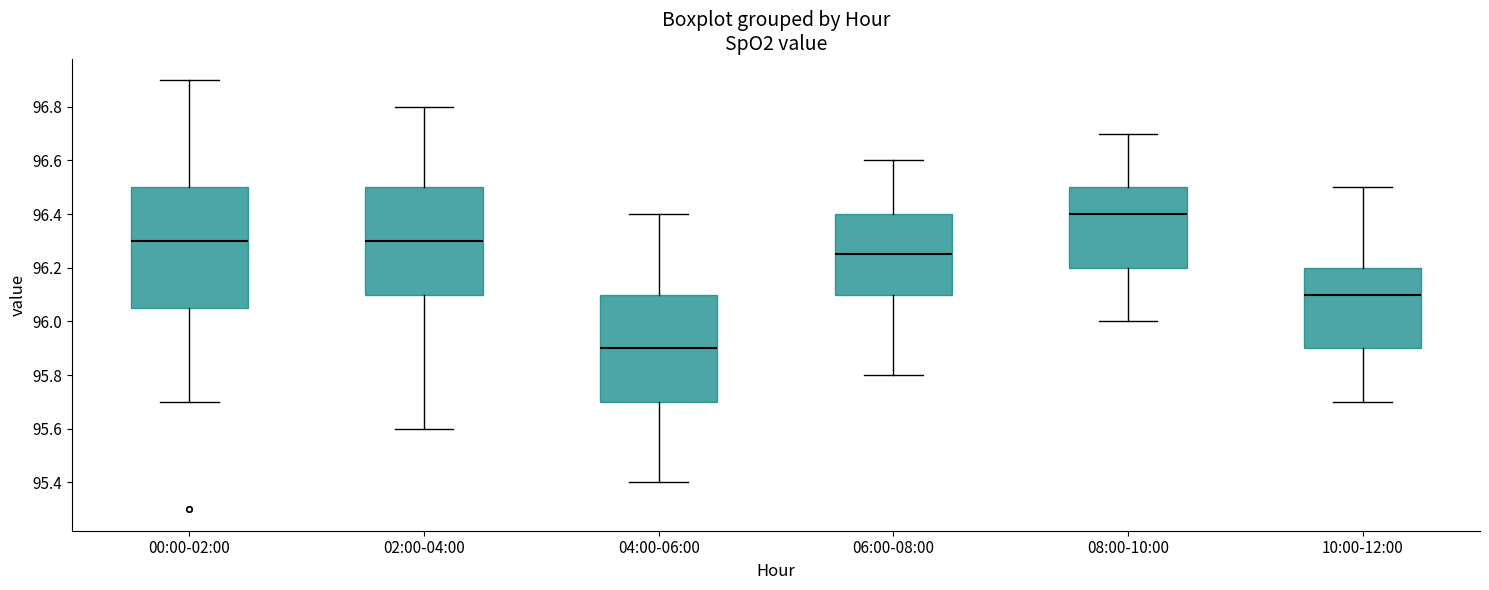

Comparing the boxes themselves (not the whiskers), which one is the tallest?

00:00-02:00